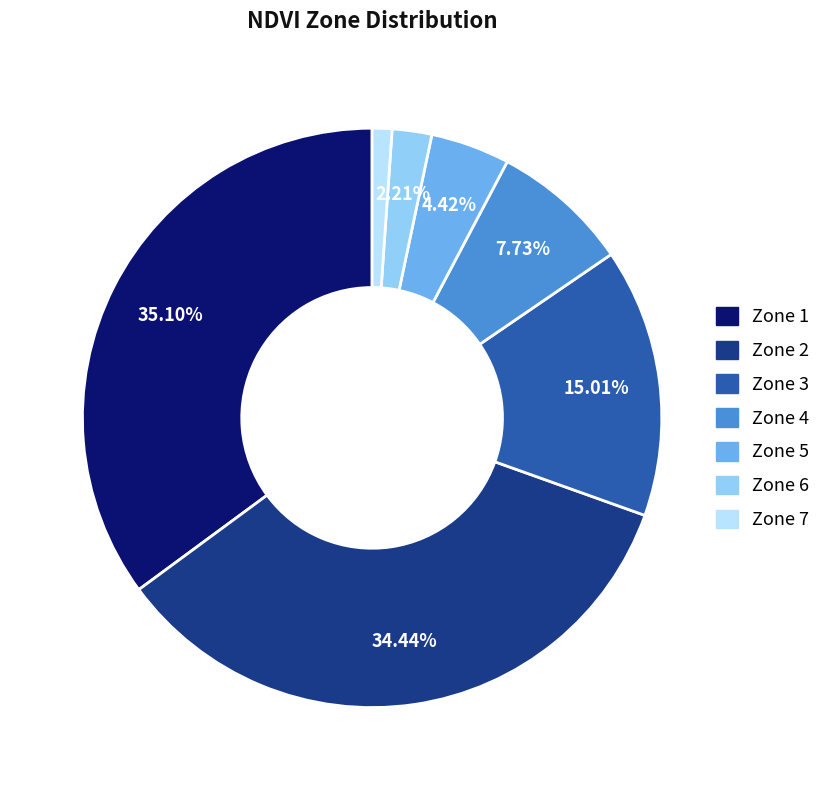

Does Zone 2 represent more than half of the total?

No